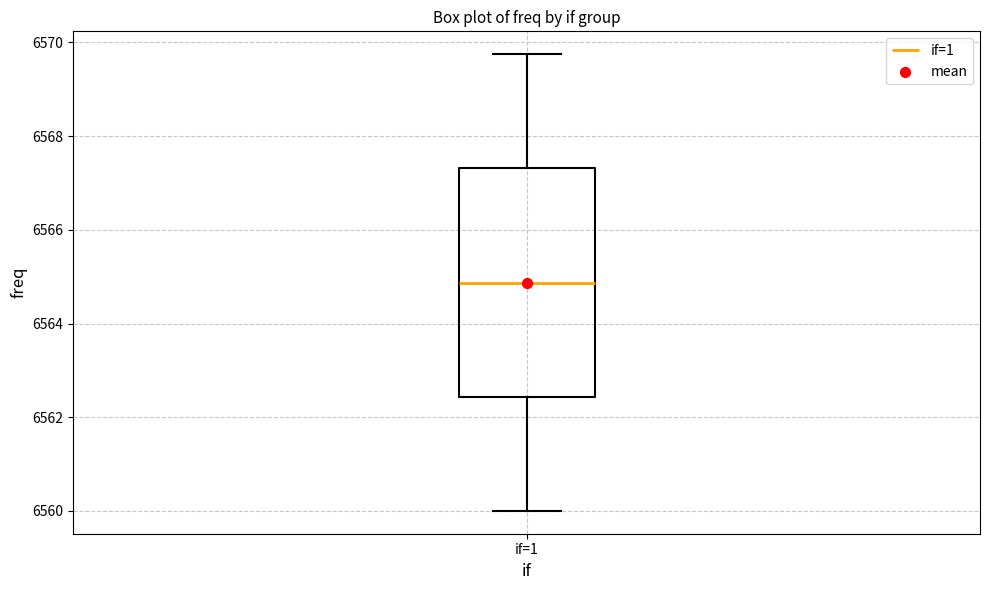

Read this box plot against the y-axis: the position of the median line, the range covered by the box, and the ends of both whiskers. The values are not printed on the chart, so give them approximately, as read against the axis.

median 6564.8, box 6562.4 to 6567.4, whiskers 6560.0 to 6569.8